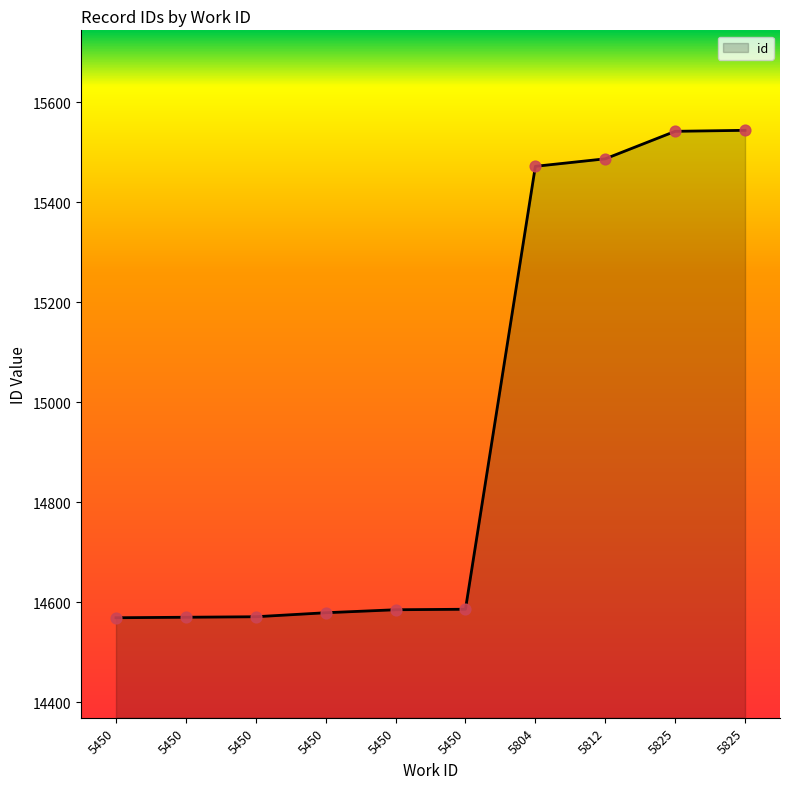

What is the change in value from 5450 to 5825?

+975